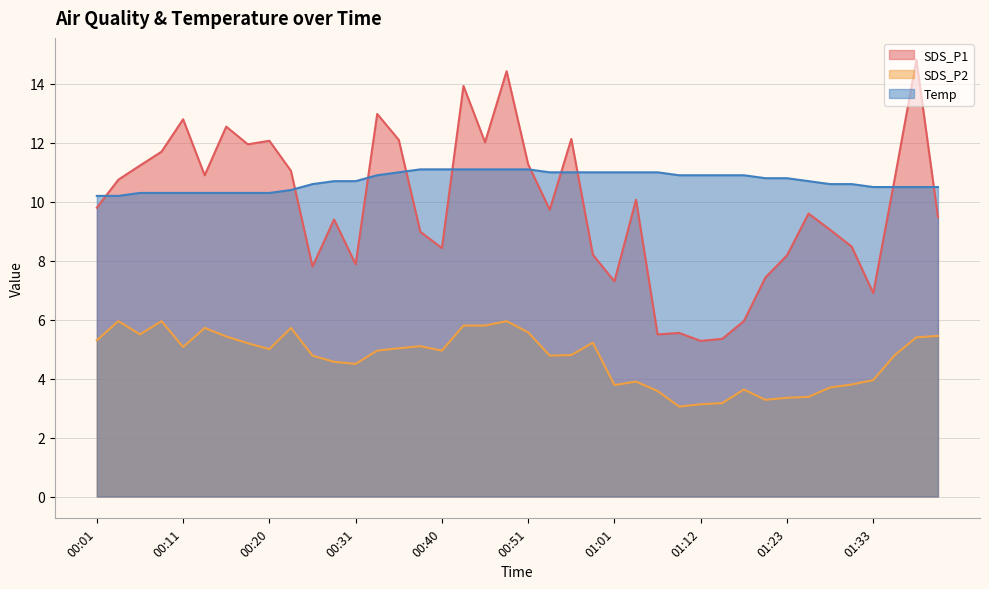

What is the sum of all Temp values?

428.5